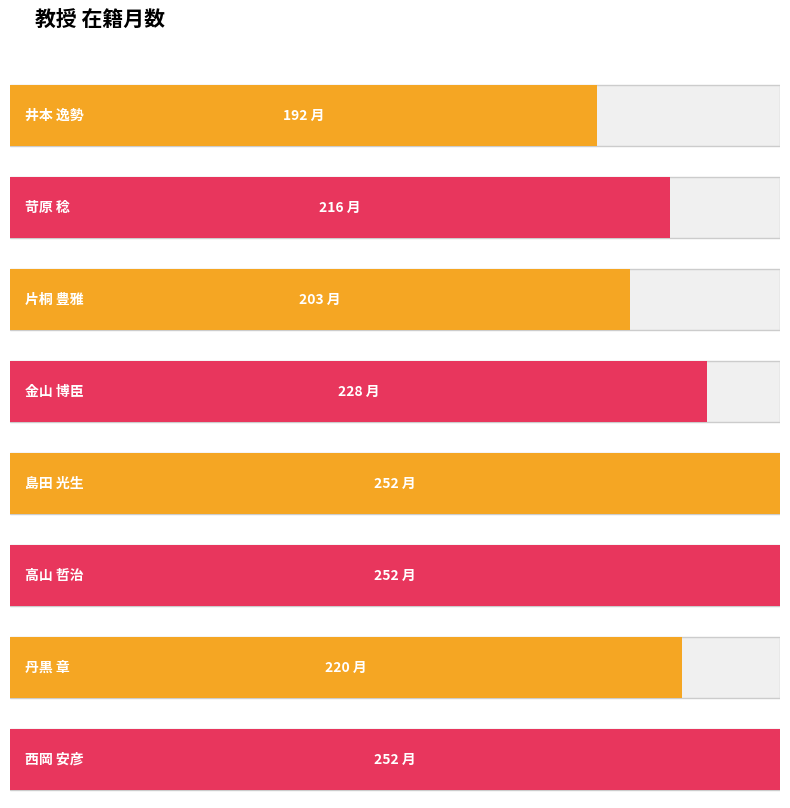

What position from the left is 丹黒 章?

7